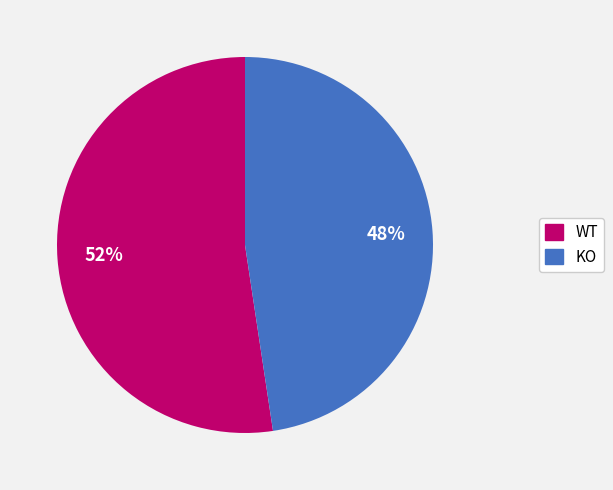

Approximately how many times larger is the value at KO compared to WT?

0.9